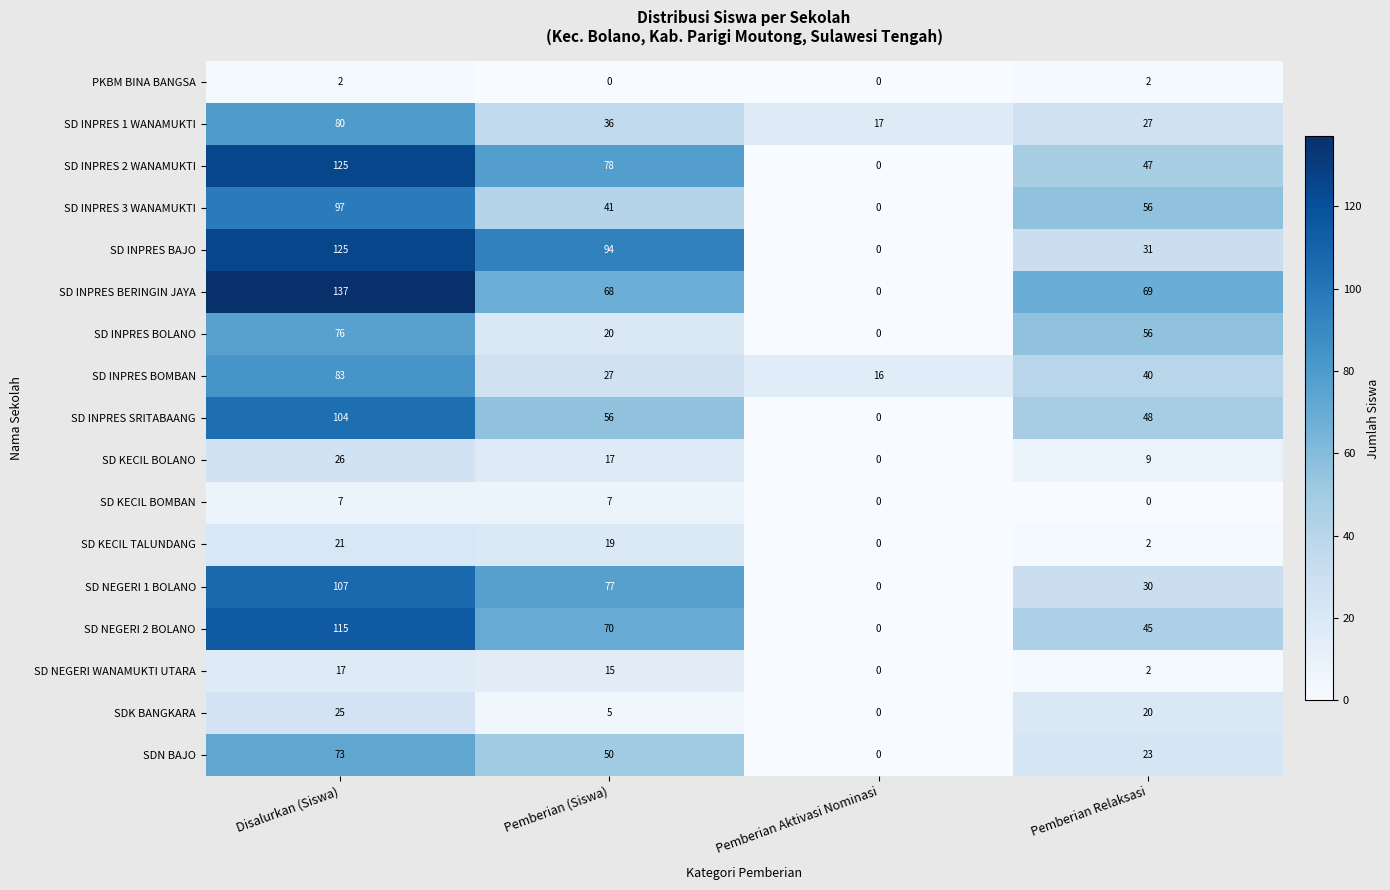

How many PKBM BINA BANGSA values are between 0 and 2?

4